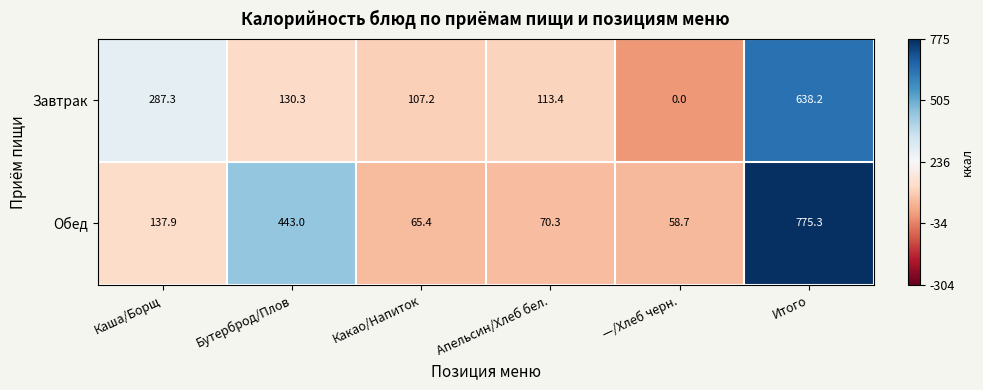

Reading left to right, transcribe all the data shown in this chart.

Завтрак: 287.3	130.3	107.2	113.4	0.0	638.2
Обед: 137.9	443.0	65.4	70.3	58.7	775.3